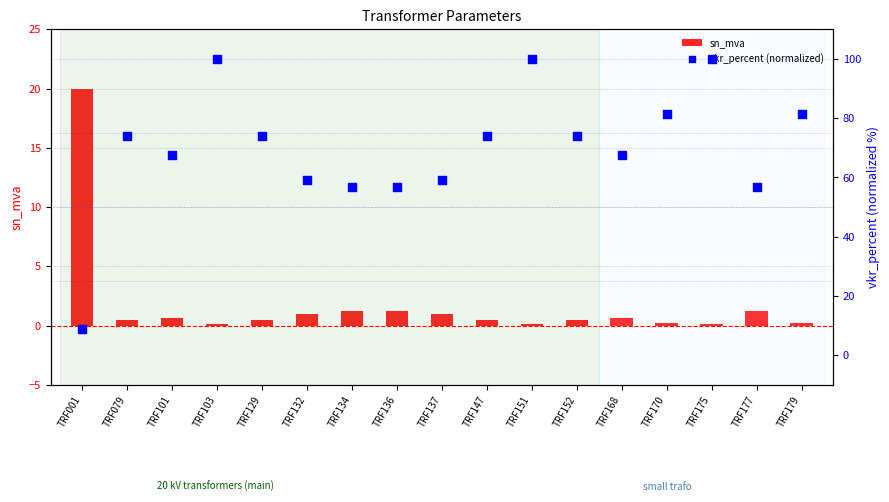

At which category is the sum across all series the highest?

TRF103